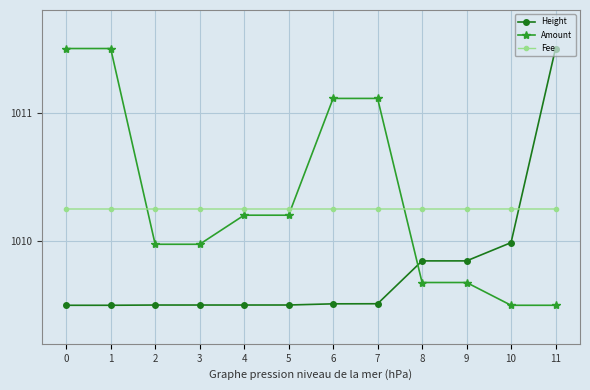

At how many categories does at least one series exceed 1009?

12